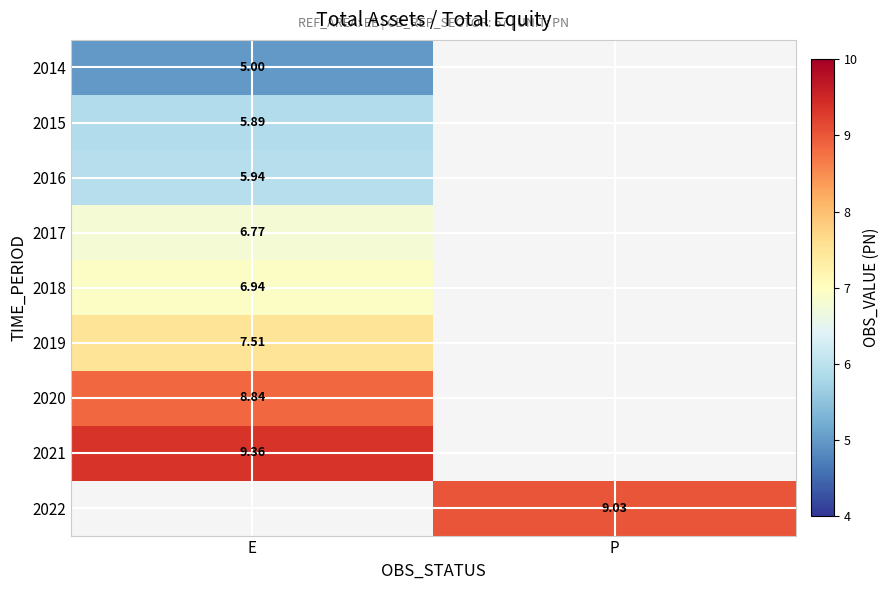

What is the lowest value of the 2017 series?

6.8